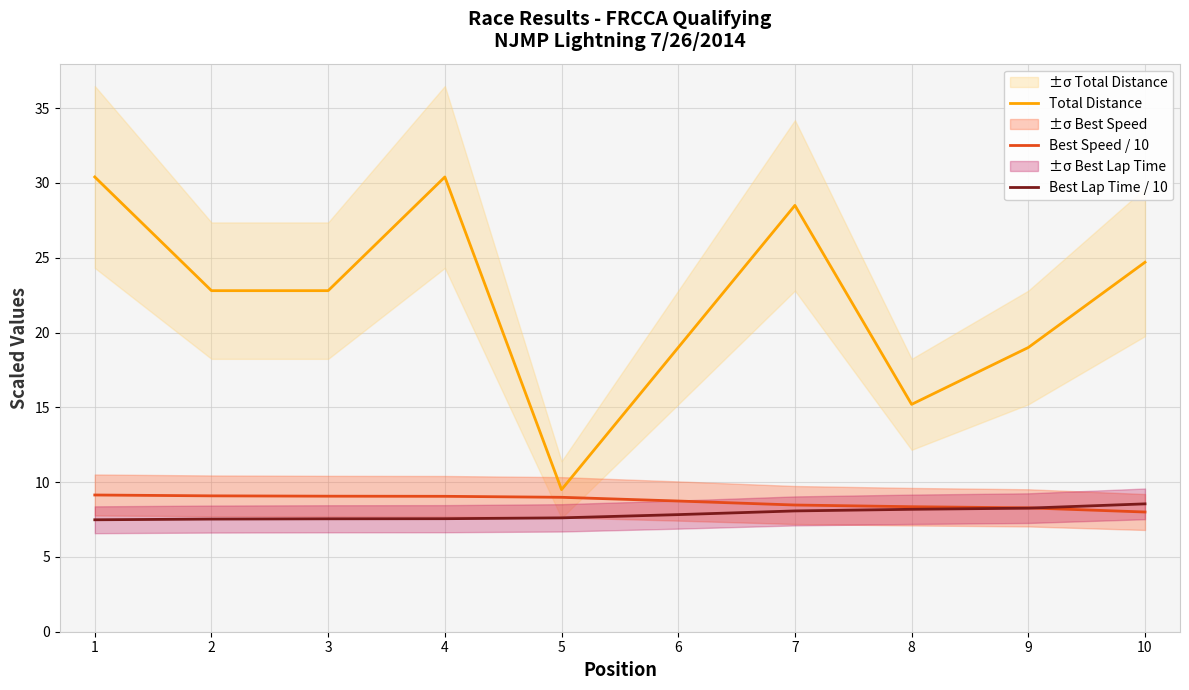

True or false: Total Distance and Best Lap Time / 10 cross at least once.

False